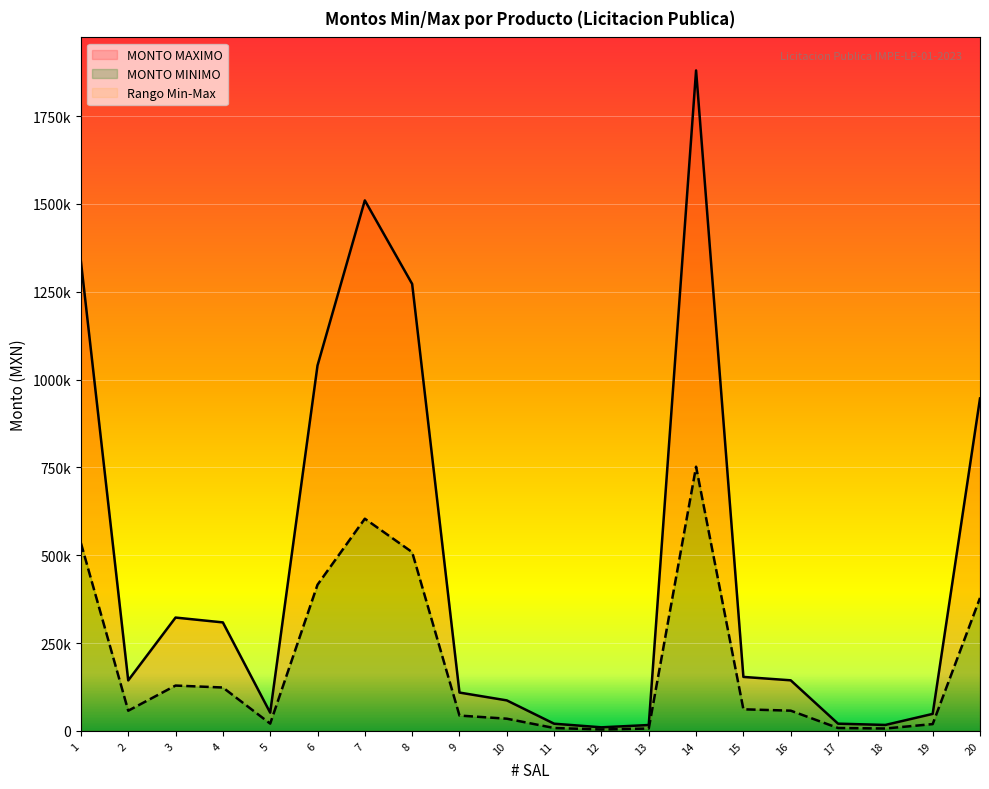

Rank the series by their average value, from lowest to highest.

MONTO MINIMO, MONTO MAXIMO